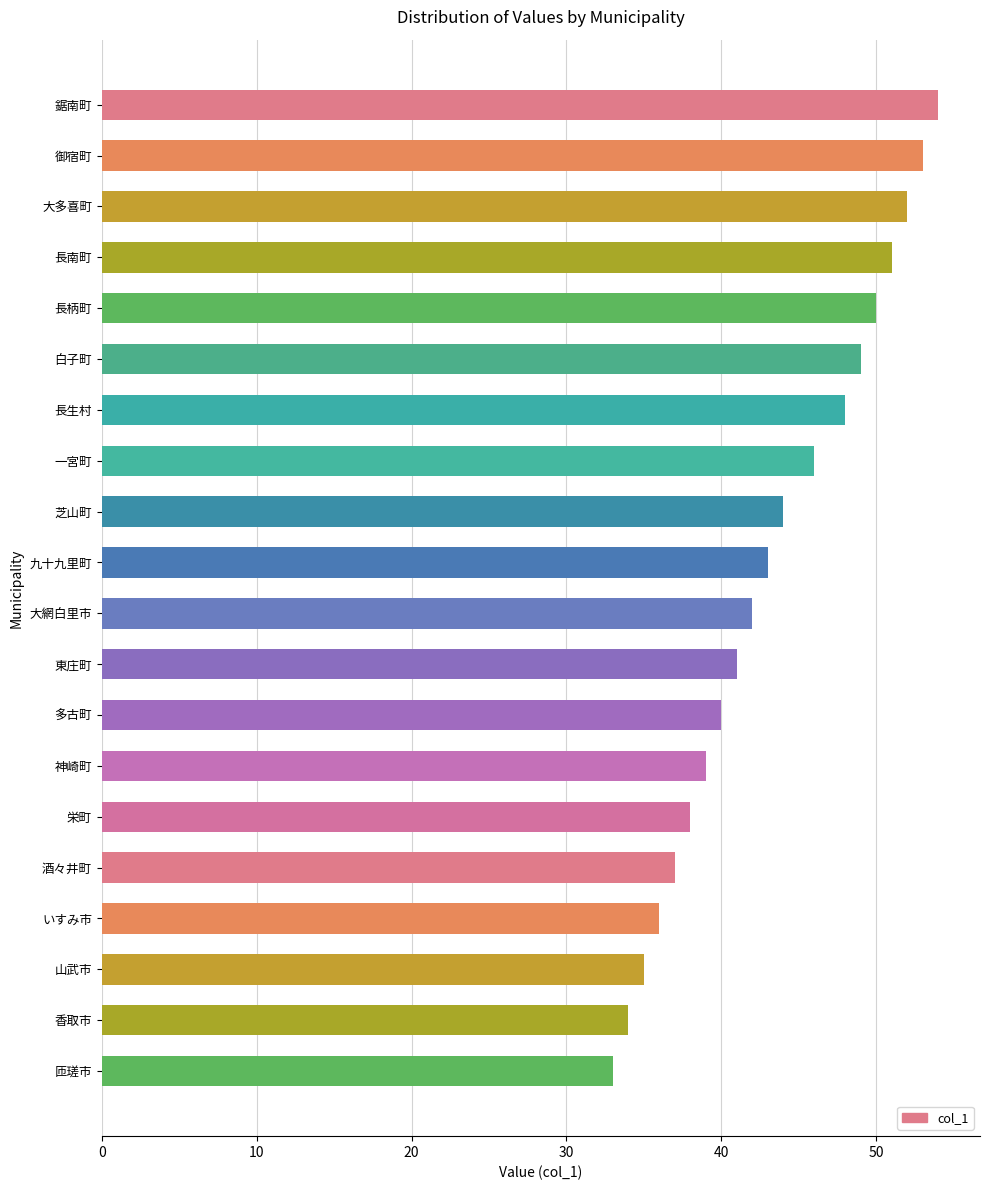

Which has a higher value, 御宿町 or いすみ市?

御宿町